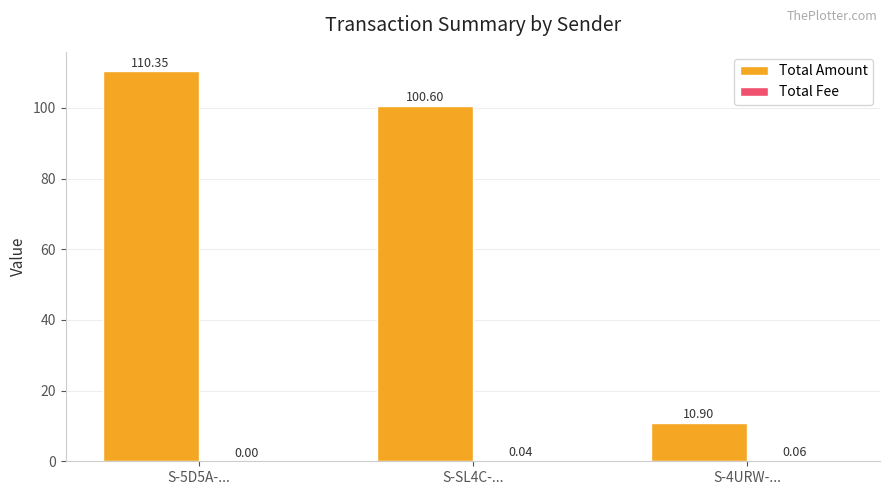

What is the sum of all Total Amount values?

221.8